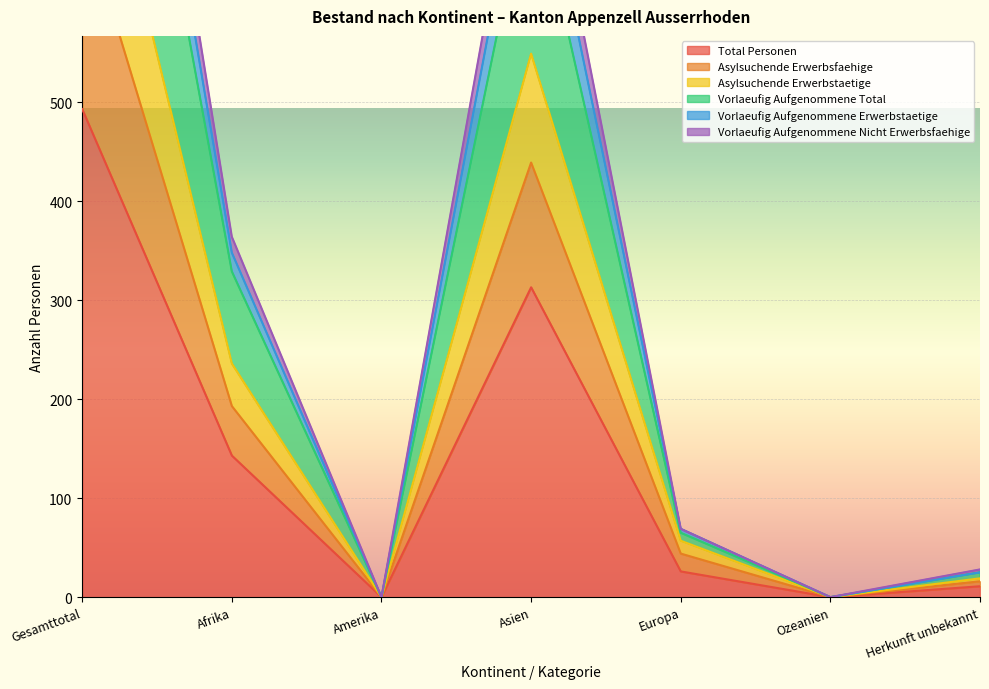

Where is the first local minimum for Vorlaeufig Aufgenommene Total?

Amerika